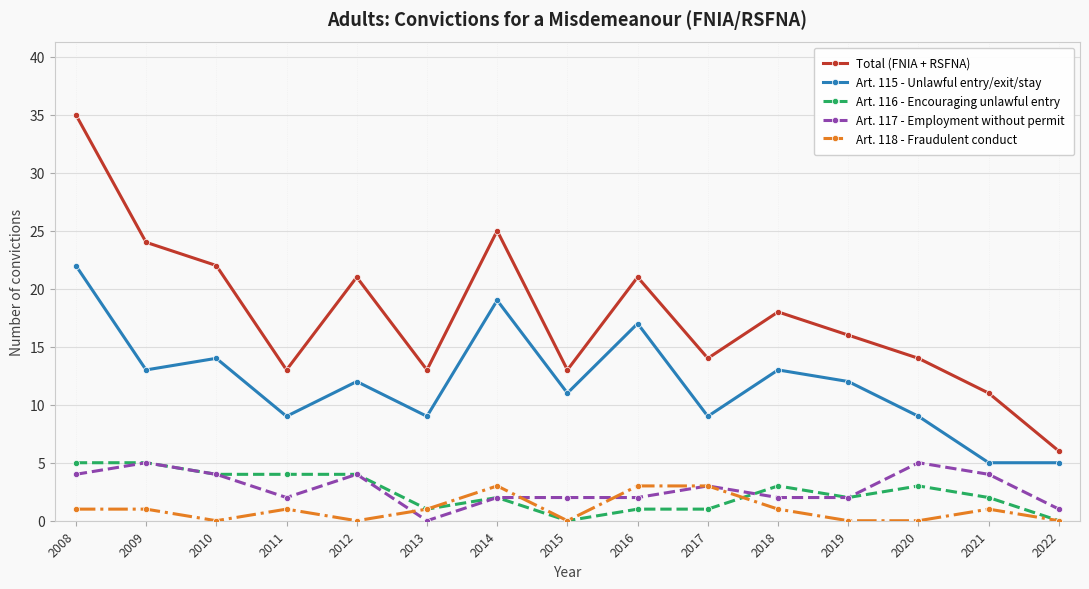

Which series has the widest spread of values?

Total (FNIA + RSFNA)